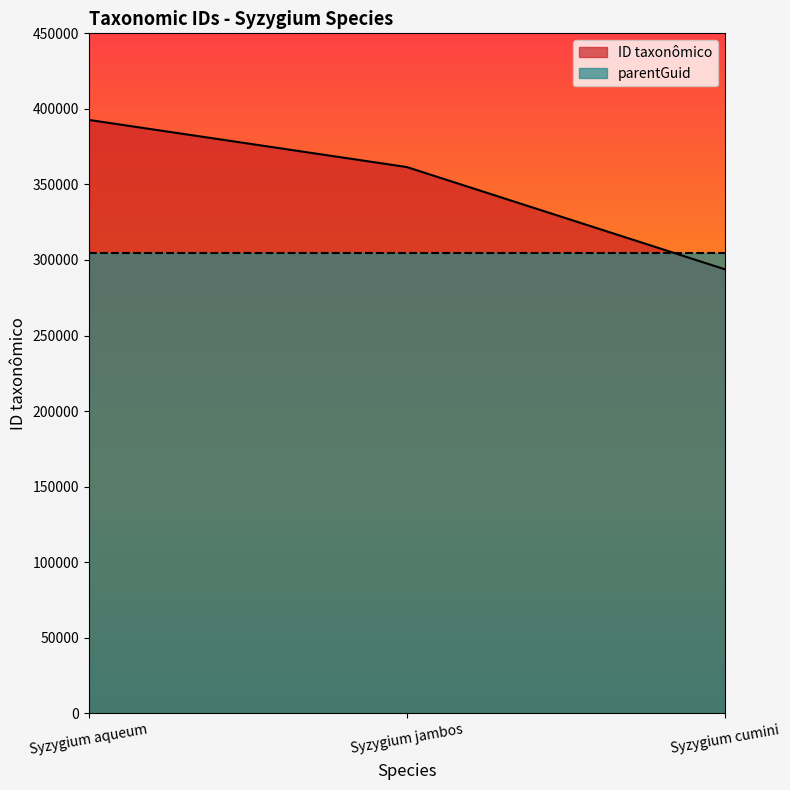

True or false: the data shows 176939 at Syzygium jambos.

False